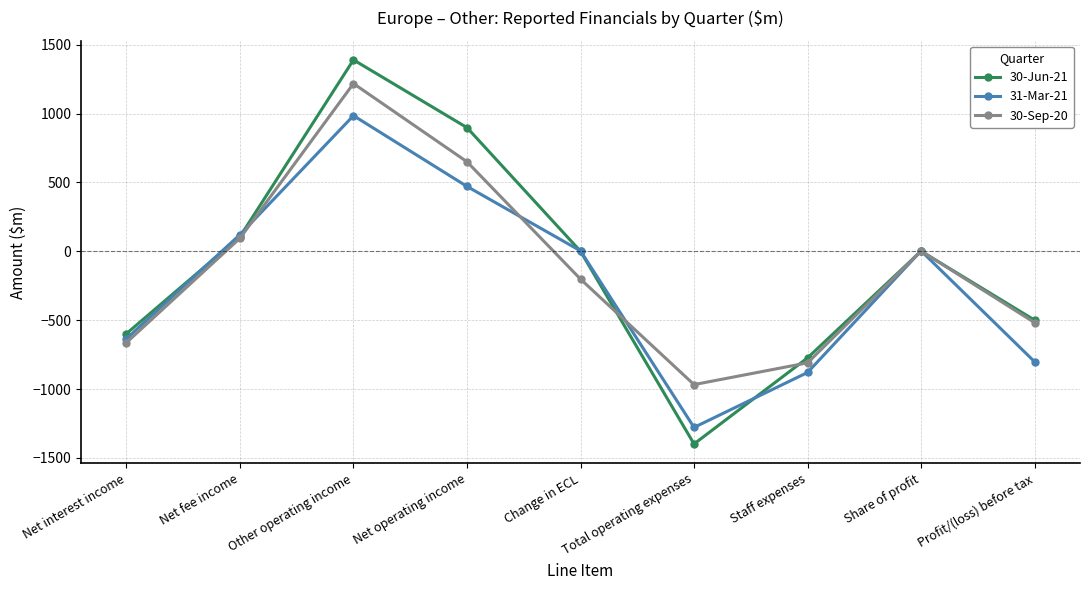

What is the minimum value shown in the chart?

-1399